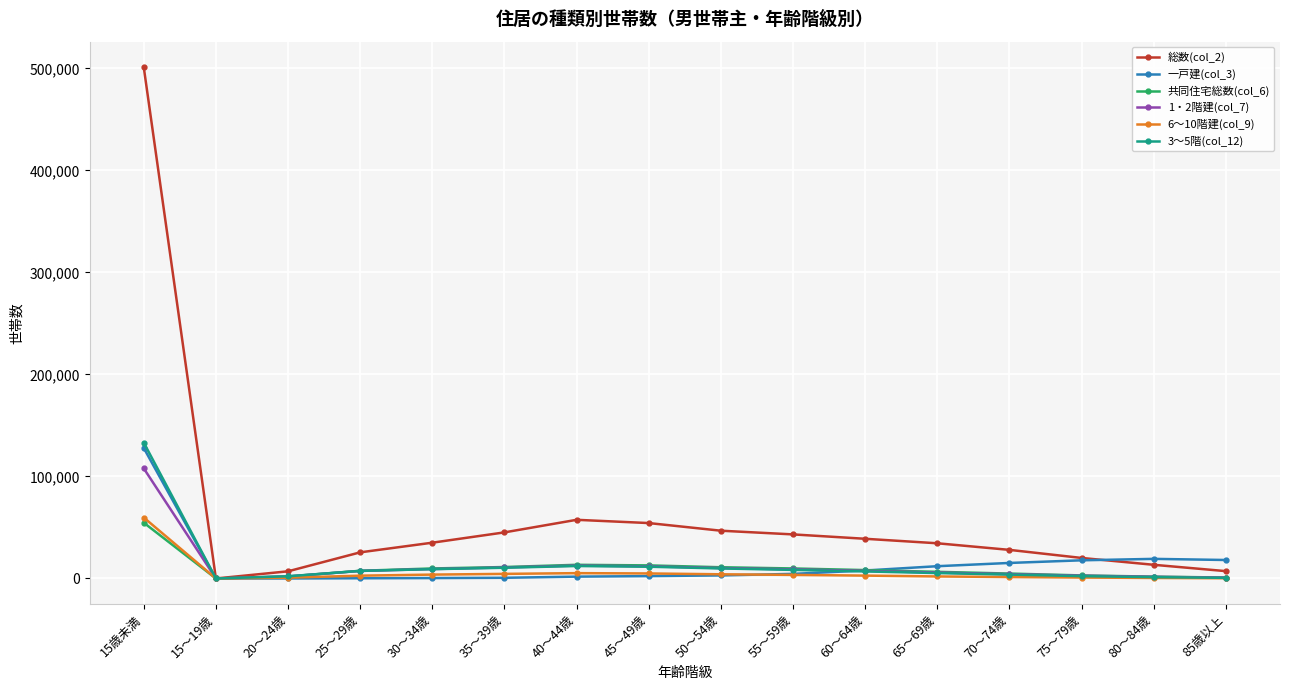

What is the difference between the highest and lowest values at 20～24歳?

7001